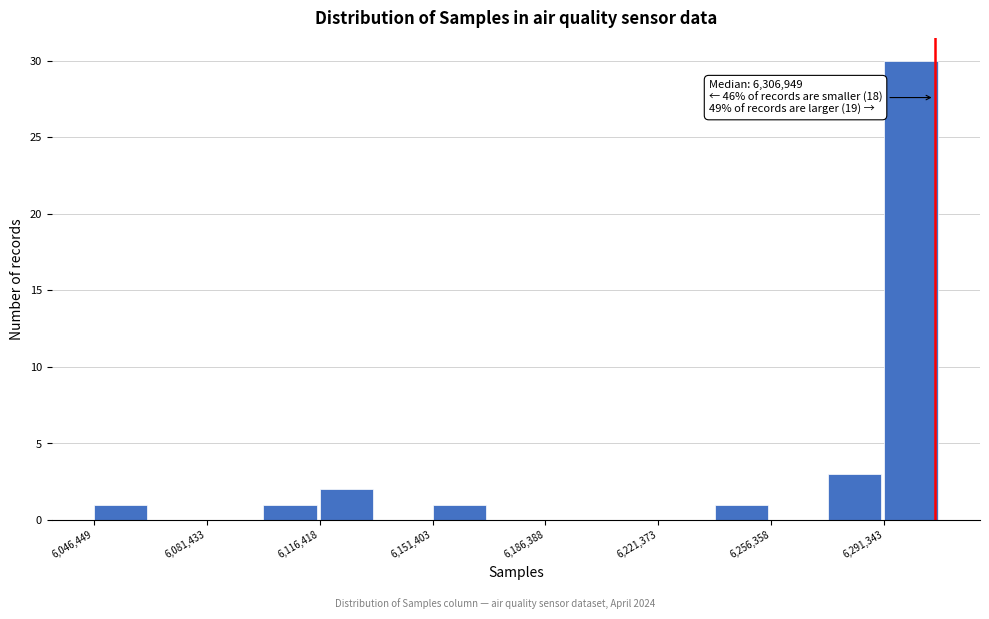

Around what value on the x-axis is the tallest bar? Give the approximate position of its centre, as read against the axis.

6300000